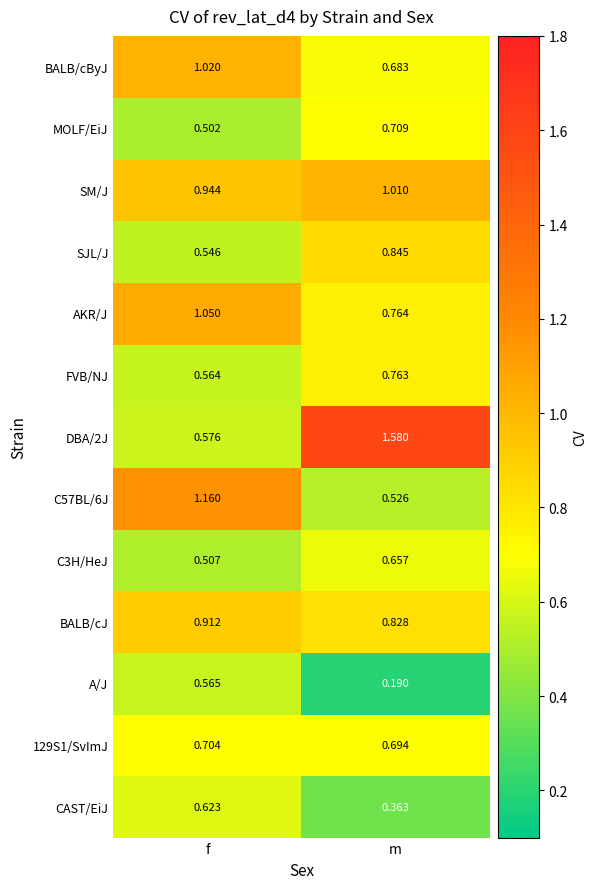

Which category has the highest value in the BALB/cJ series?

f